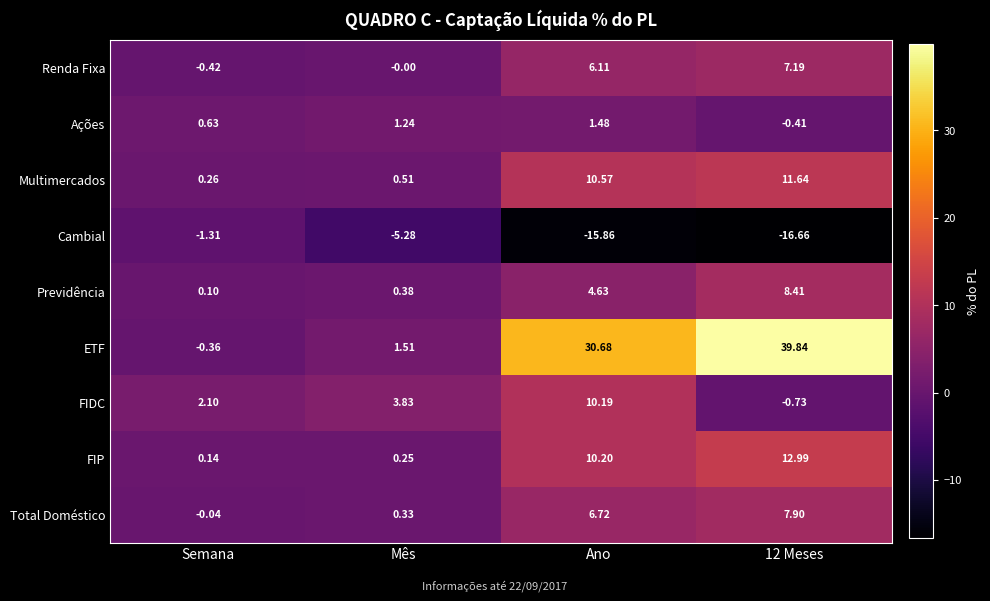

Is the value of Cambial at Mês greater than the value of Renda Fixa at Semana?

No